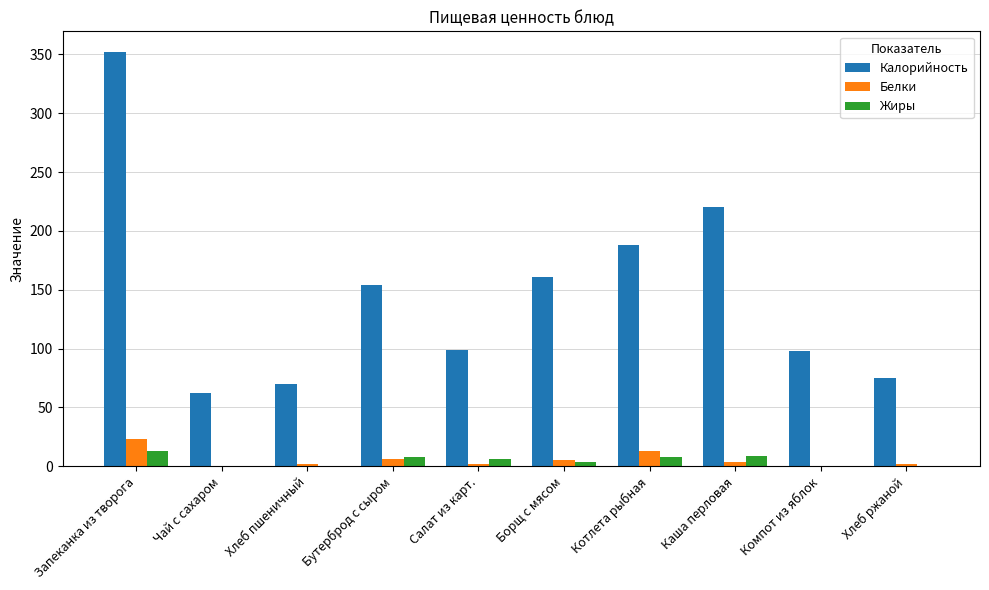

What is the sum of the Жиры values at Запеканка из творога and Чай с сахаром?

12.9